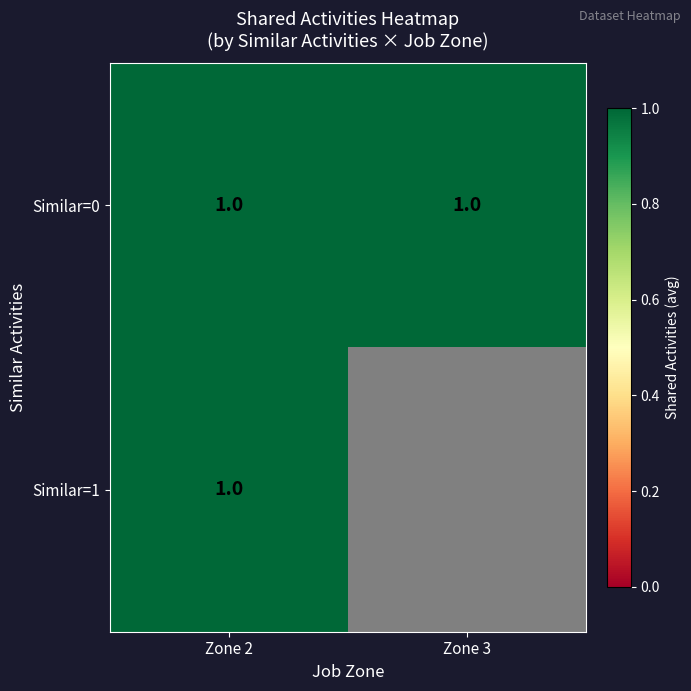

Which has a higher value, 2 or 3?

2